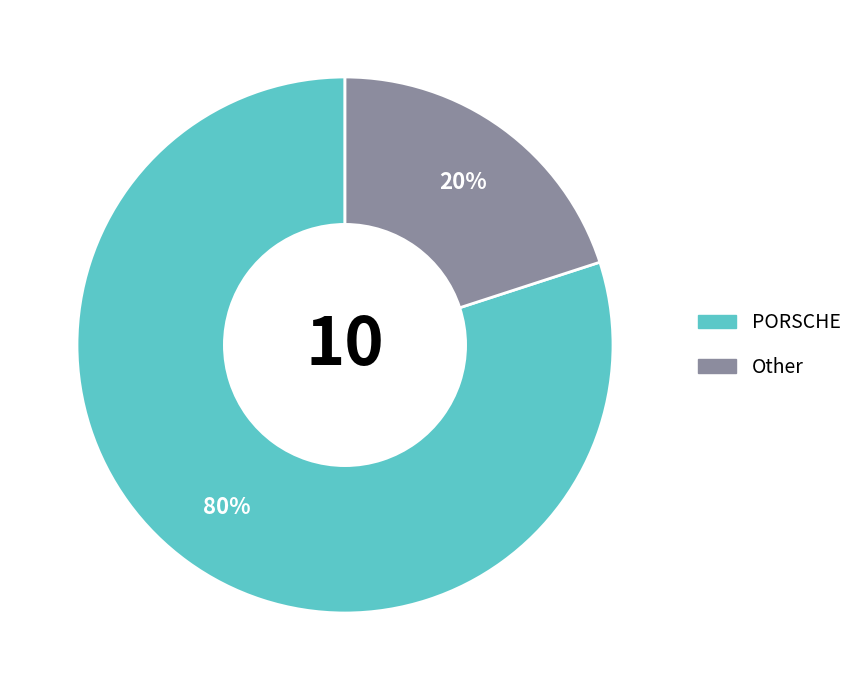

Is there a majority slice in this chart?

Yes